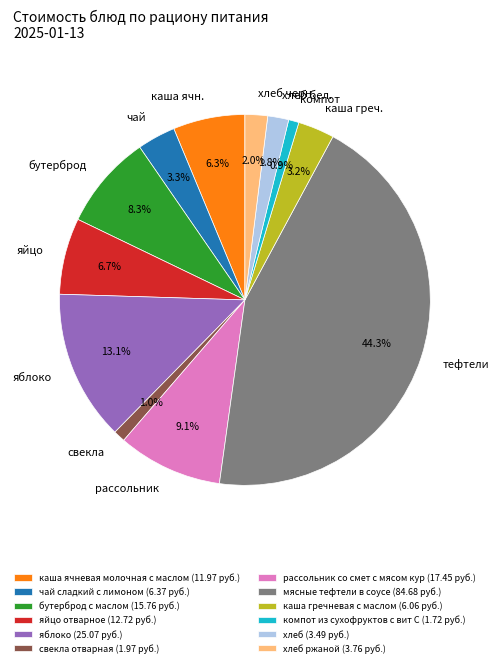

Does any single category account for the majority?

No